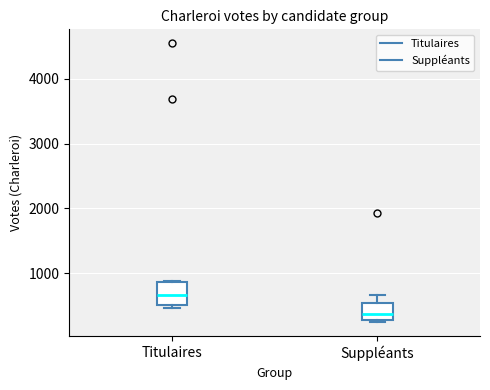

Reading left to right, transcribe this box plot: for each box, give where its median line is, the range the box spans, and where its two whiskers end, as read against the y-axis. The values are not printed on the chart, so give them approximately, as read against the axis.

Titulaires: median 700, box 500 to 900, whiskers 500 (just below the box's lower edge) to 900
Suppléants: median 400, box 300 to 500, whiskers 200 to 700